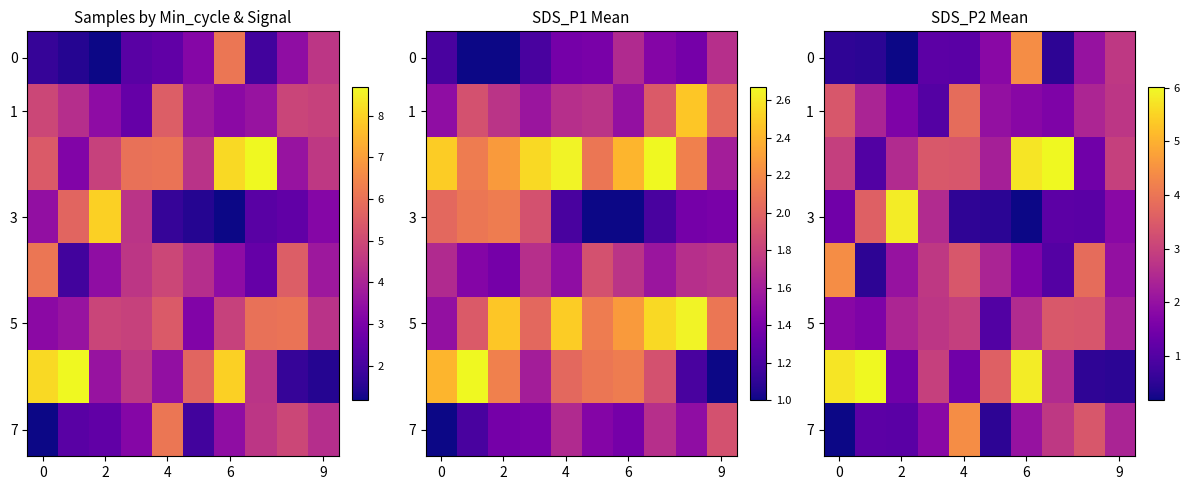

What is the minimum value for 0?

0.2